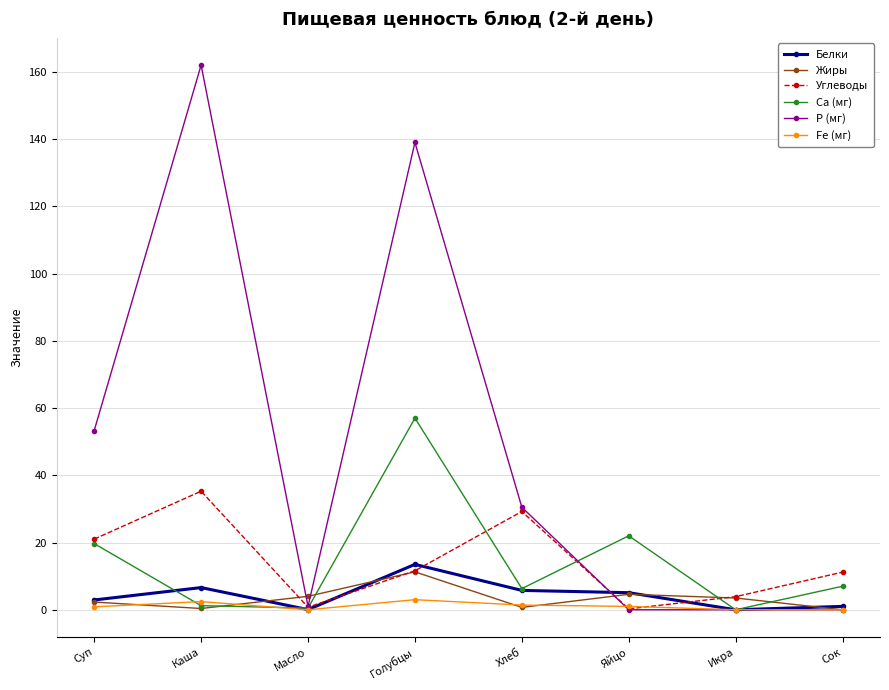

What position from the left is Хлеб?

5